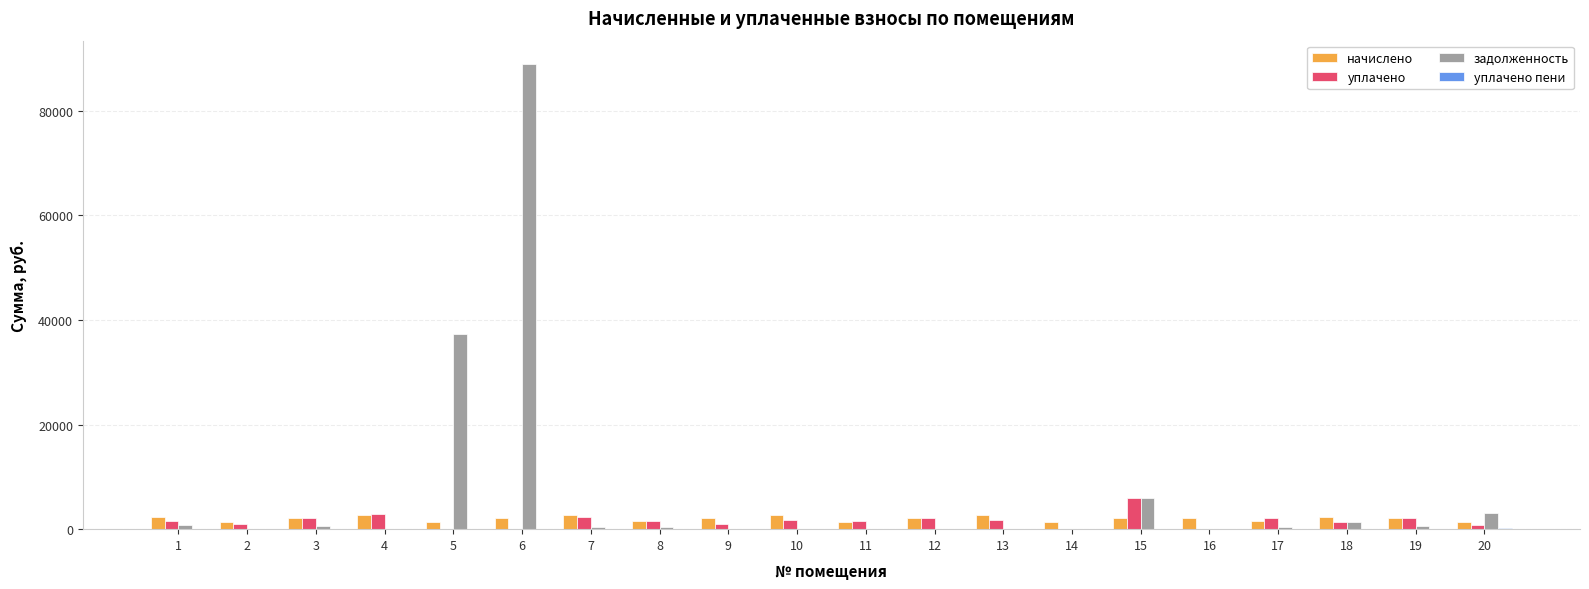

Between 2 and 15, which series saw the biggest shift?

задолженность